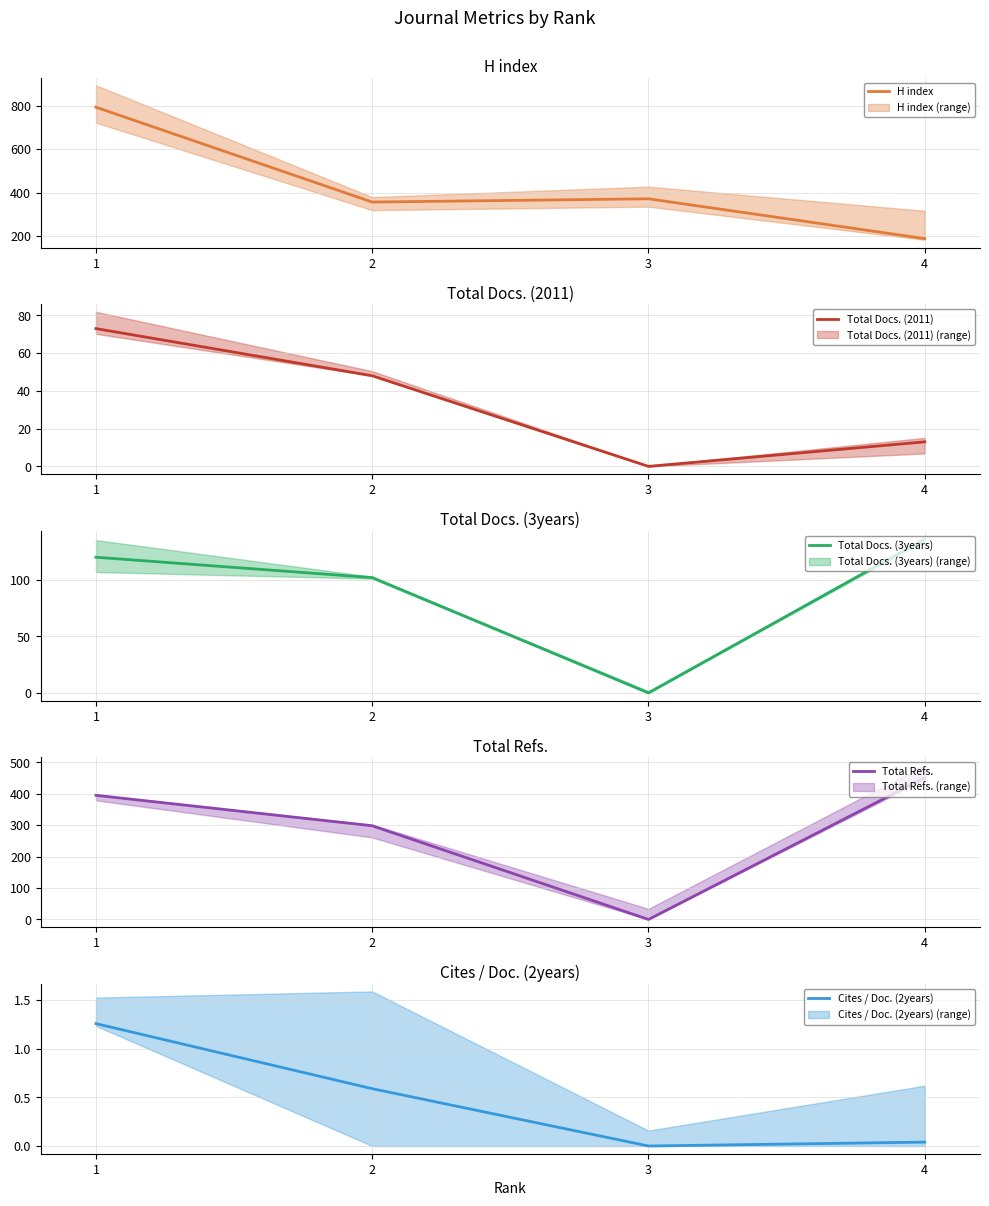

True or false: Total Refs. and Cites / Doc. (2years) intersect in this chart.

False